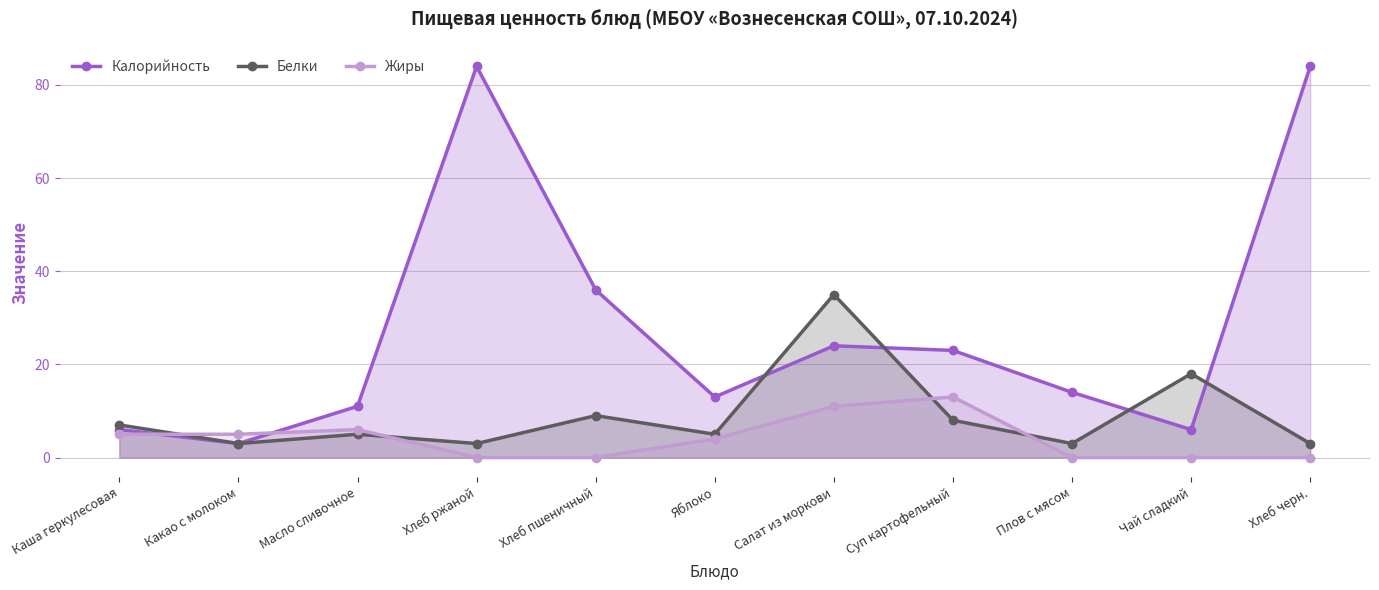

Is it true that Жиры equals 0 at Чай сладкий?

True